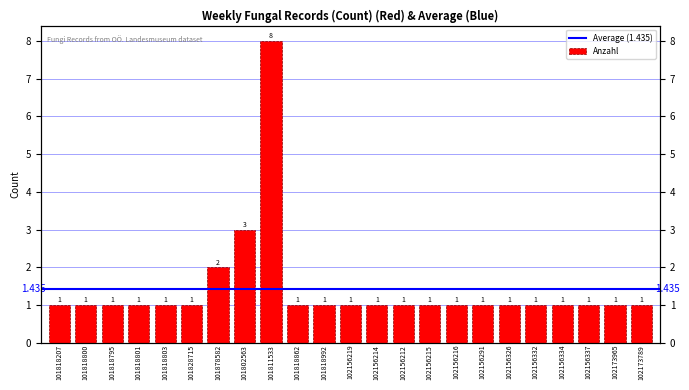

What is the sum of the values at 101818862 and 101818803?

2